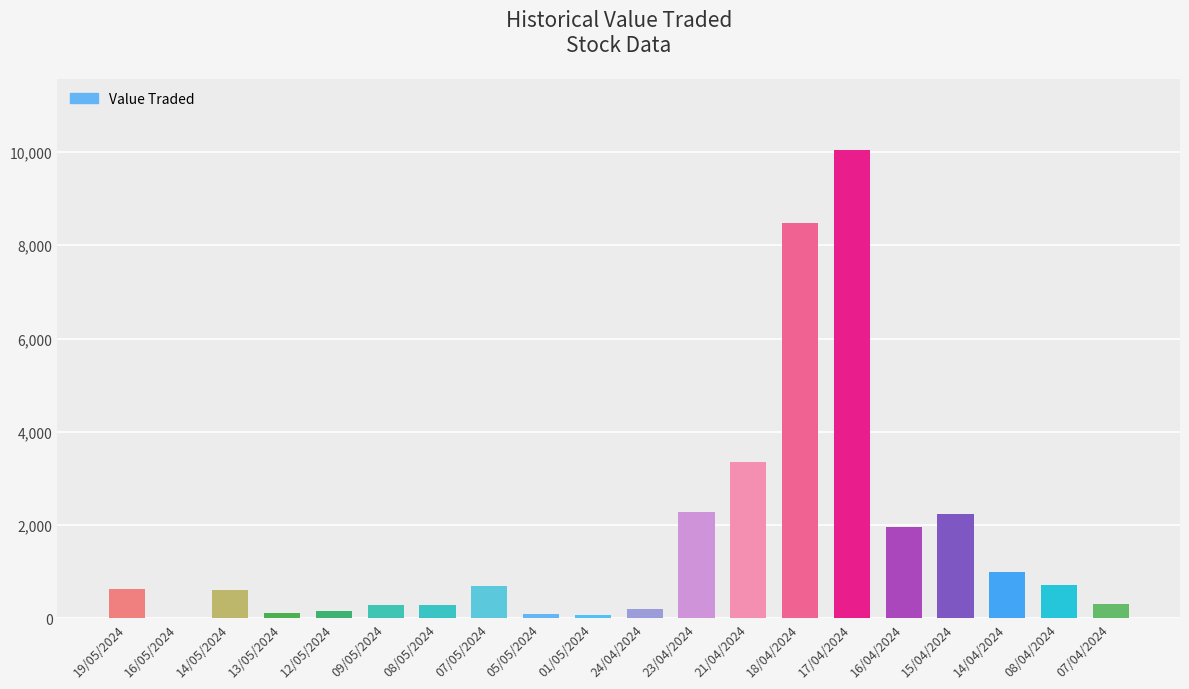

Are the bars horizontal?

No